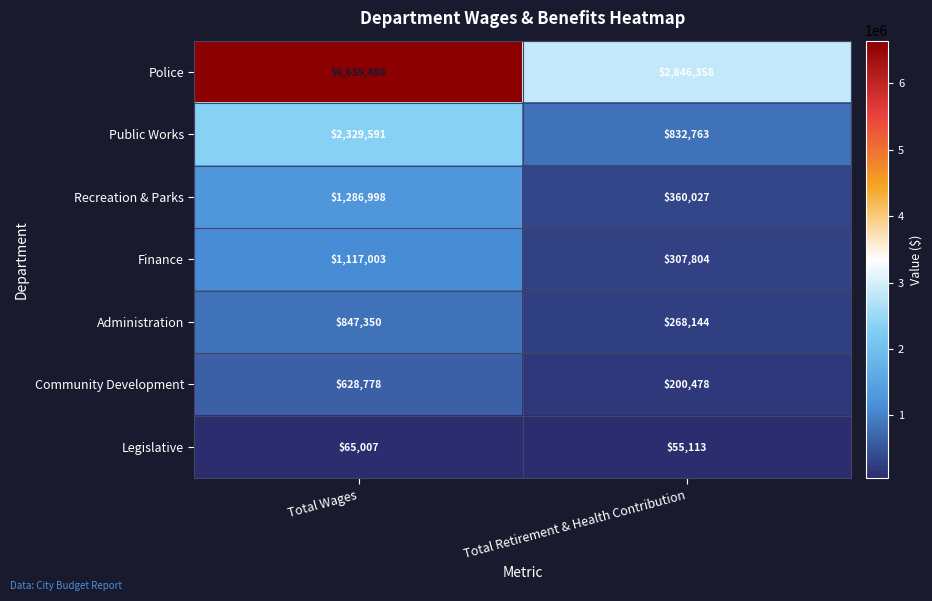

The value of Legislative at Total Retirement & Health Contribution is 77961. True or false?

False